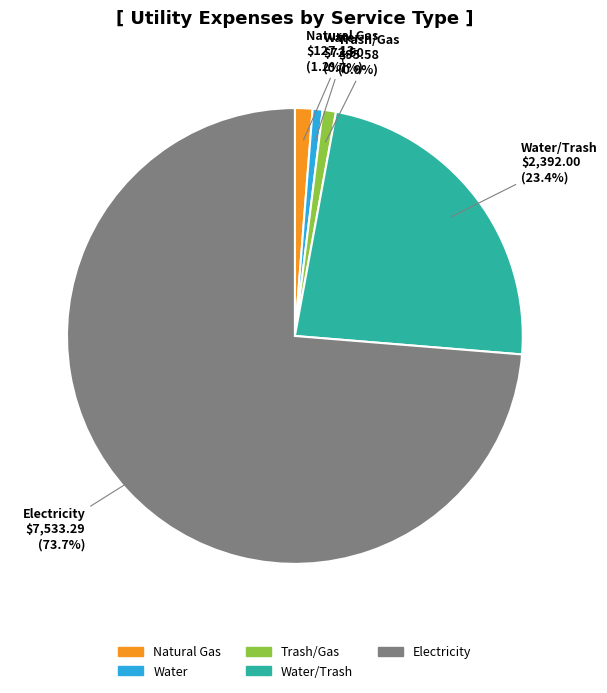

Which slice is the largest?

Electricity